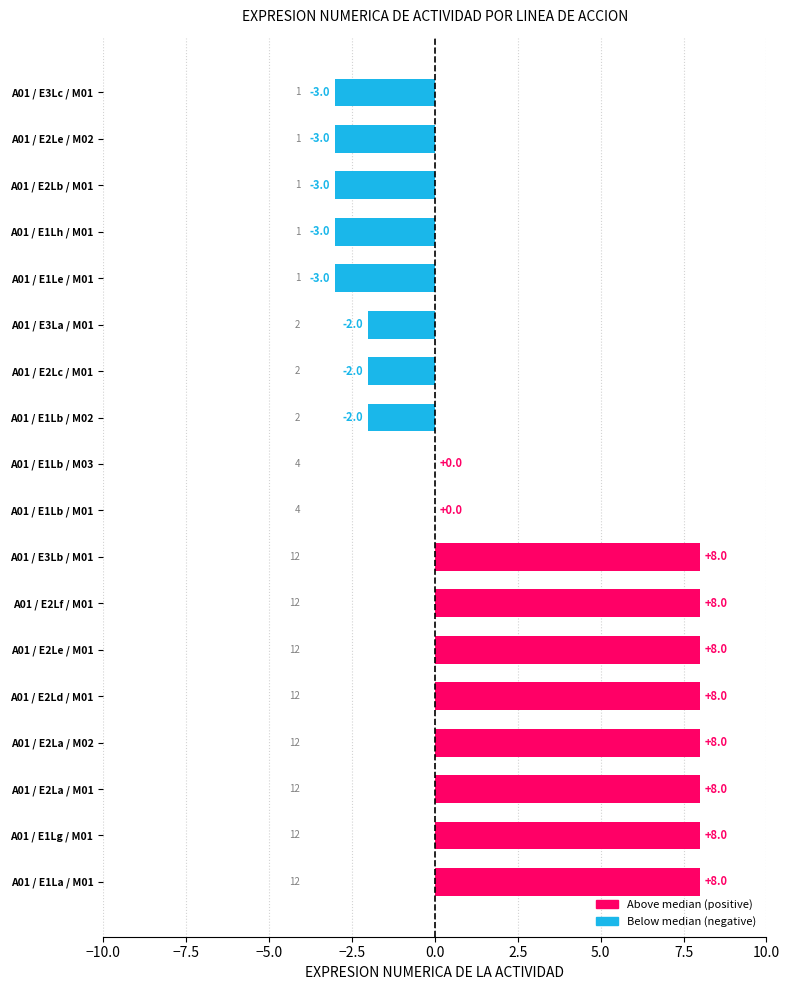

What is the sum of the values at A01 / E2Lb / M01 and A01 / E1Le / M01?

-6